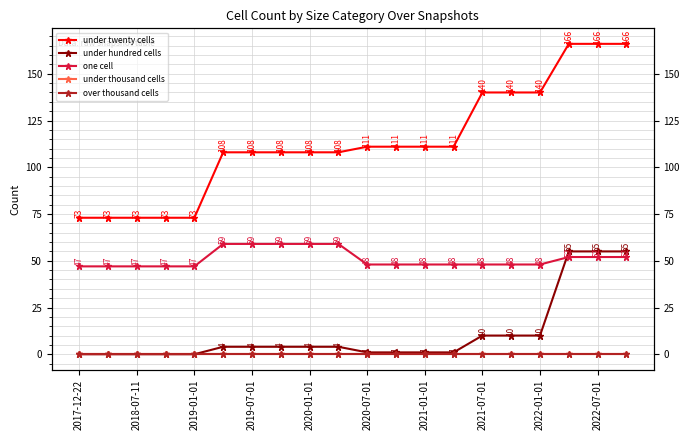

How many lines are shown in the chart?

5